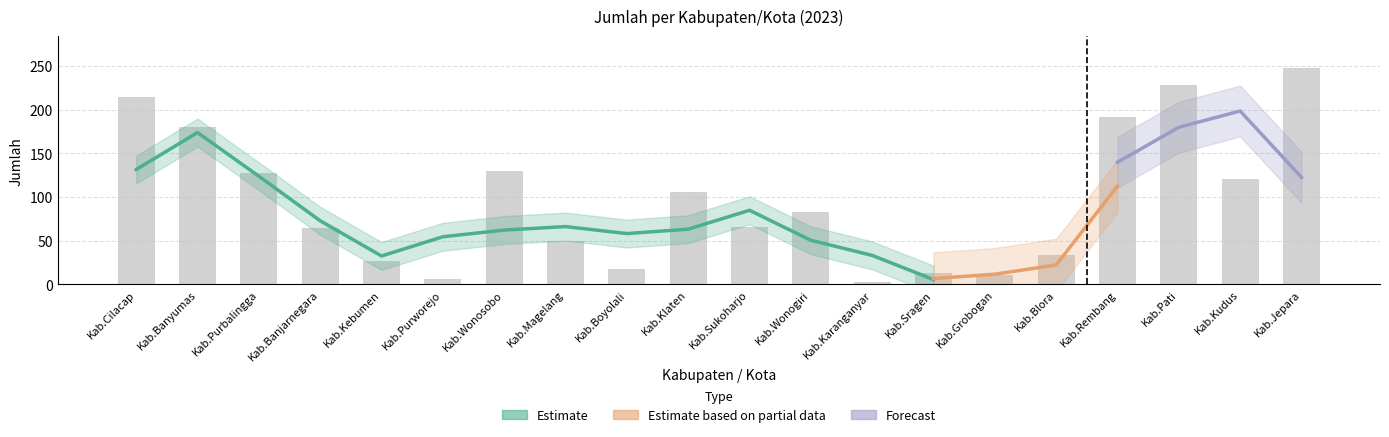

What is the average value?

96